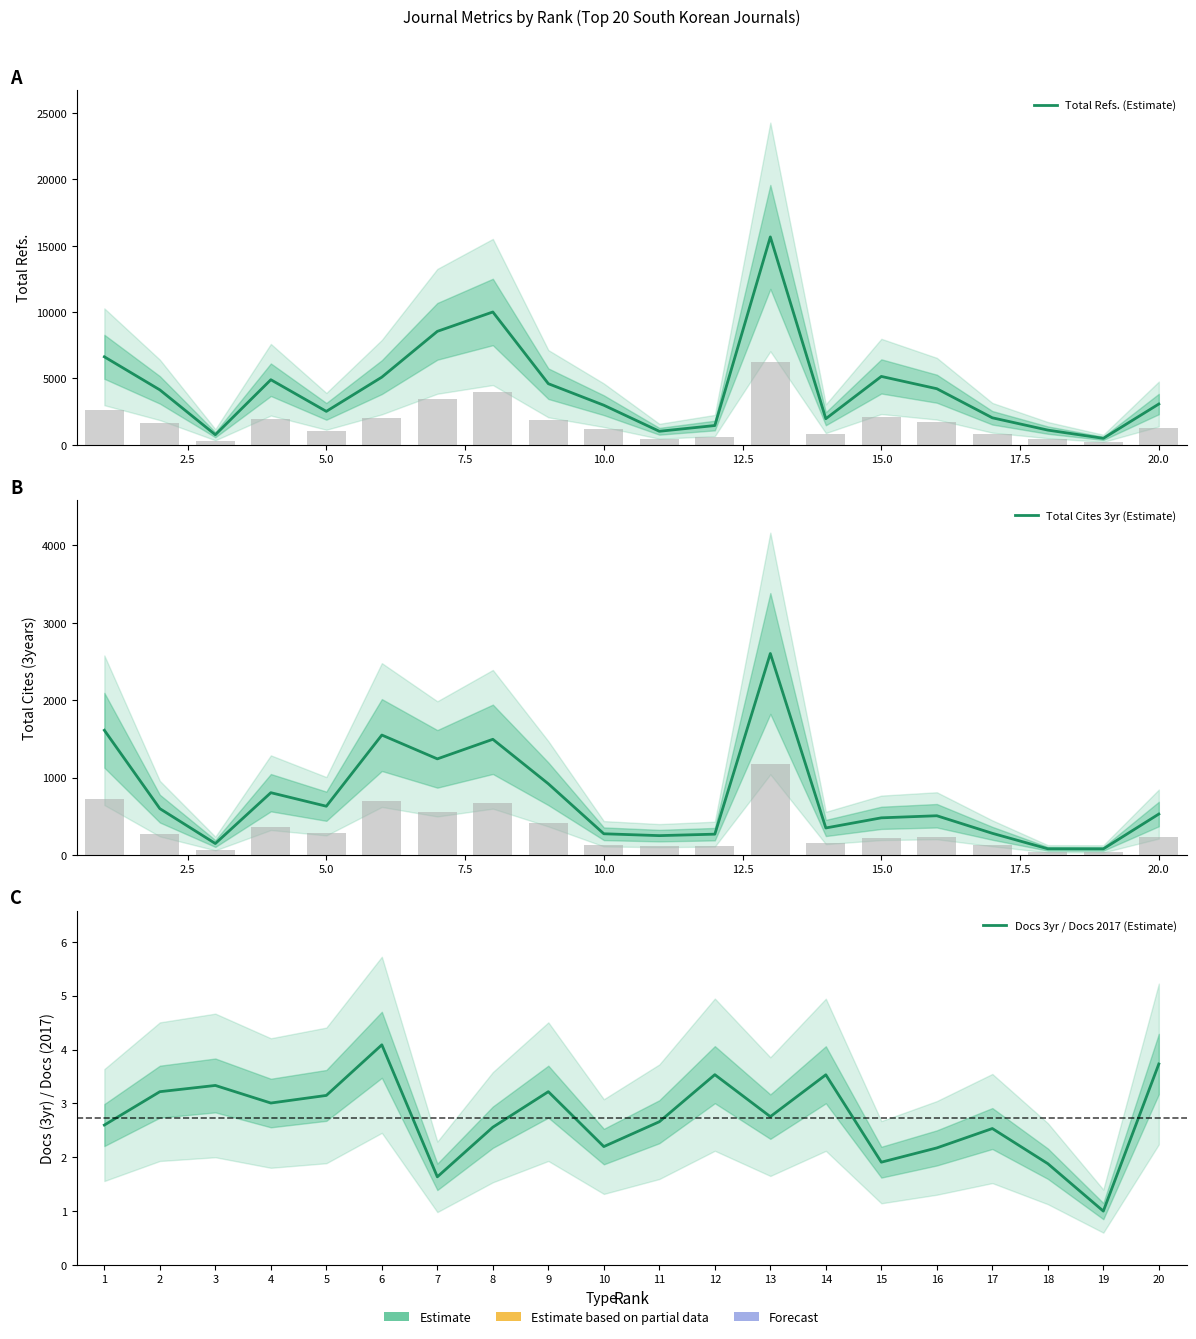

Reading left to right, extract all data points from this chart.

Total Refs. (Estimate): 6634.0	4141.0	761.0	4906.0	2522.0	5102.0	8553.0	10013.0	4607.0	2984.0	1021.0	1454.0	15670.0	1967.0	5155.0	4229.0	2037.0	1109.0	489.0	3076.0
Total Cites 3yr (Estimate): 1611.0	598.0	147.0	804.0	629.0	1549.0	1241.0	1494.0	919.0	273.0	249.0	268.0	2603.0	348.0	479.0	506.0	279.0	79.0	78.0	528.0
Docs 3yr / Docs 2017 (Estimate): 2.6	3.2	3.3	3.0	3.1	4.1	1.6	2.6	3.2	2.2	2.7	3.5	2.8	3.5	1.9	2.2	2.5	1.9	1.0	3.7